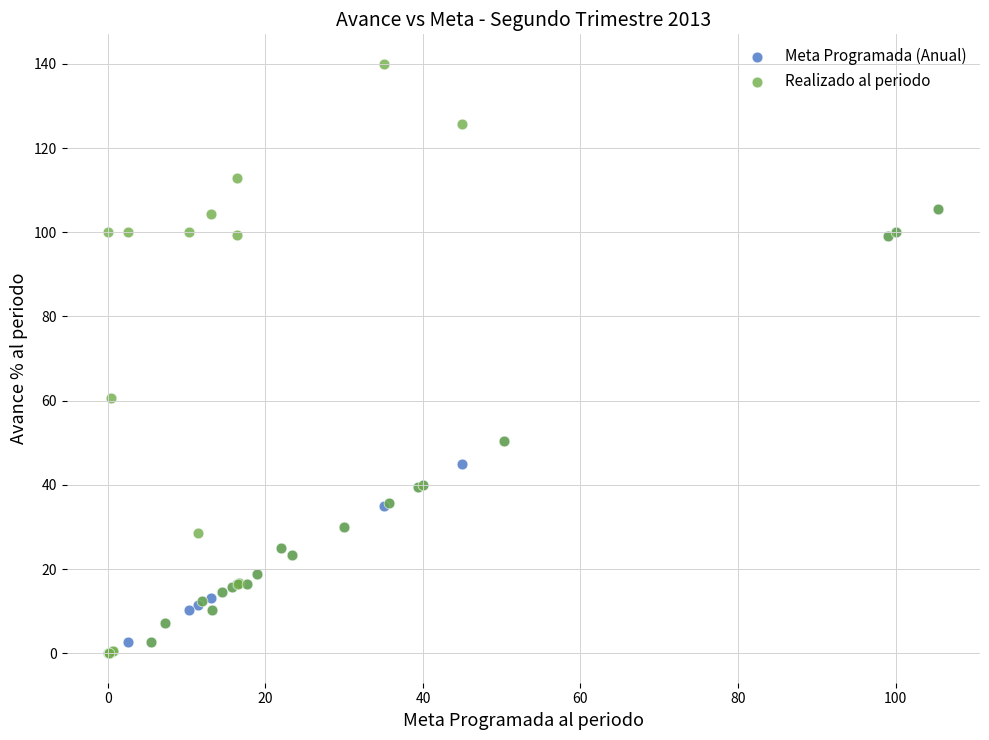

Which series reaches the maximum Y coordinate?

Realizado al periodo